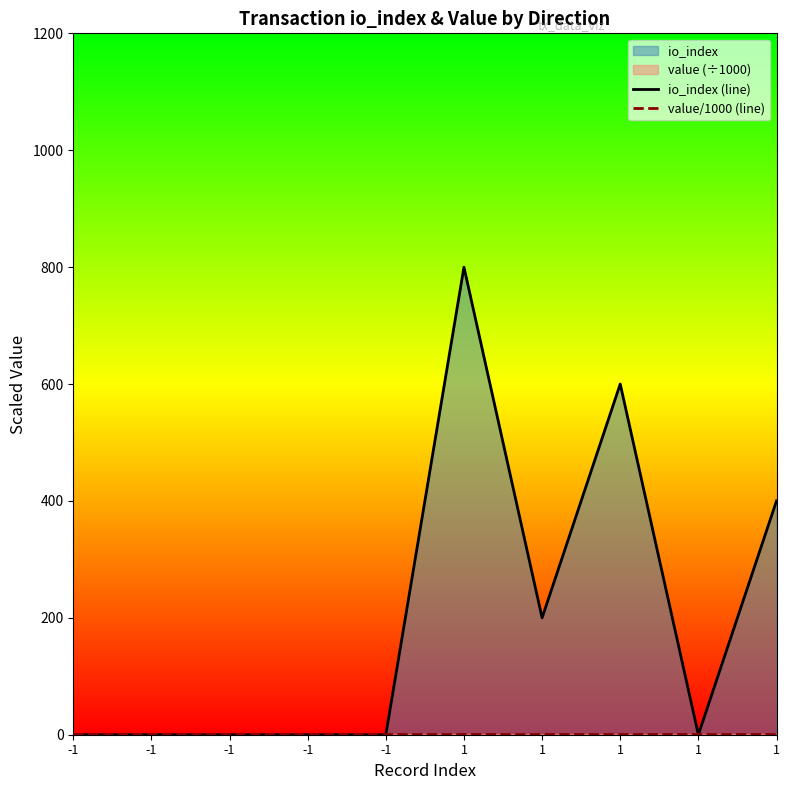

Where is value/1000 (line) nearest to the value 1?

-1